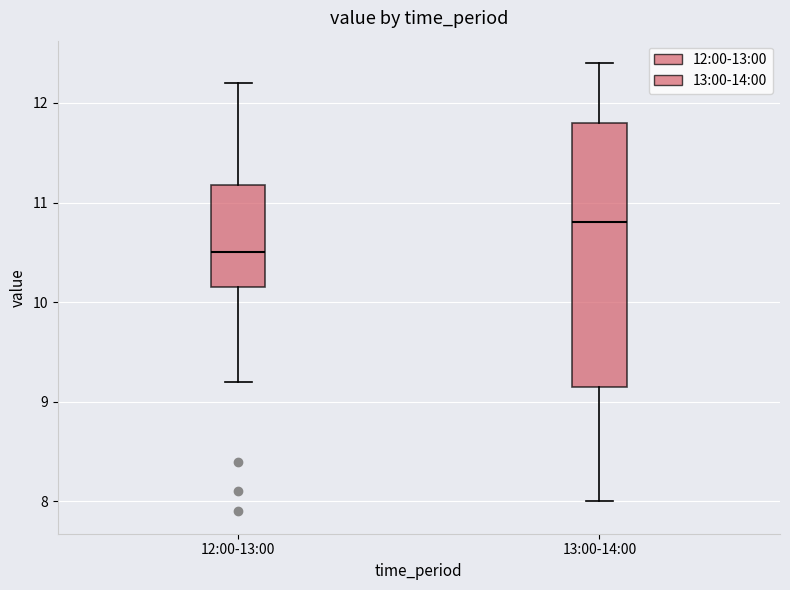

Which box's median line is the lowest?

12:00-13:00